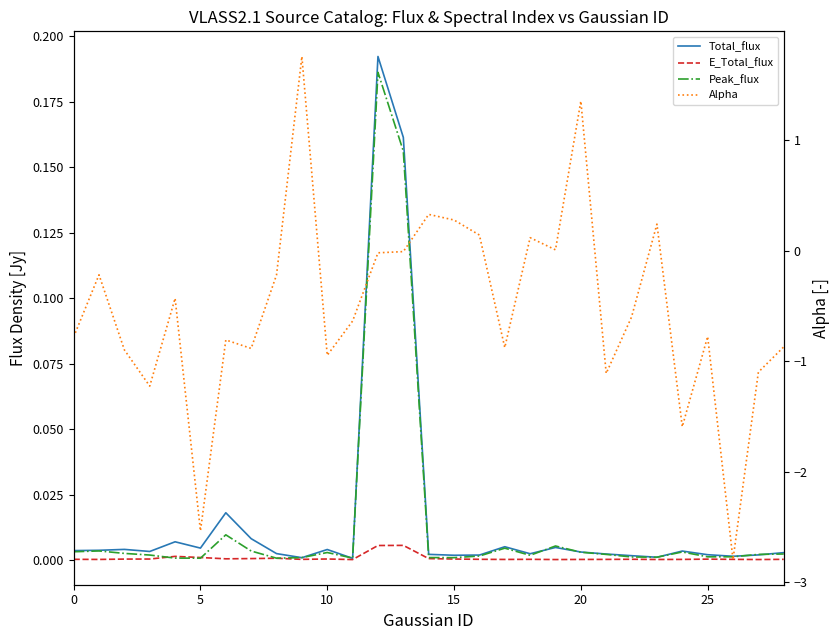

At which label does Total_flux reach its minimum?

11